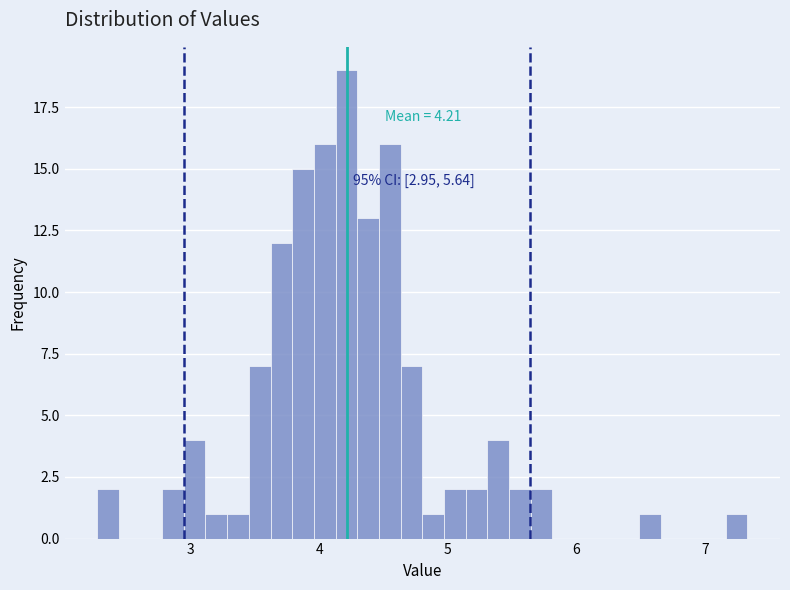

Around what value on the x-axis is the tallest bar? Give the approximate position of its centre, as read against the axis.

4.2